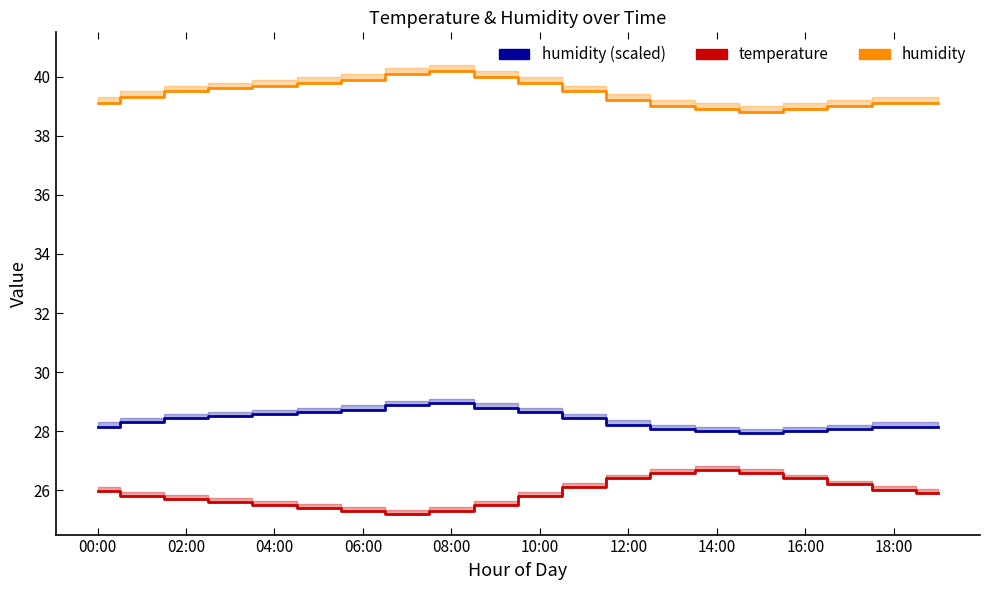

True or false: humidity (scaled) has a value of 28.0 at 16:00.

True